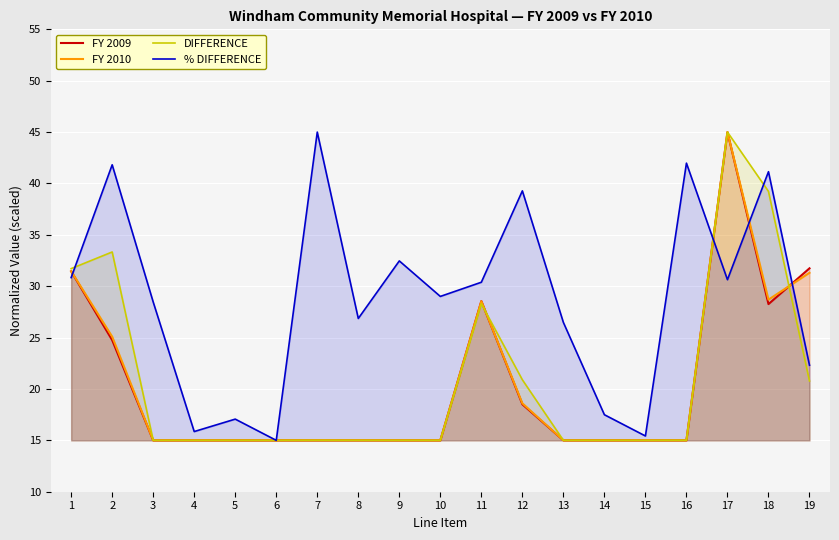

True or false: DIFFERENCE has a value of 31.7 at 1.

True